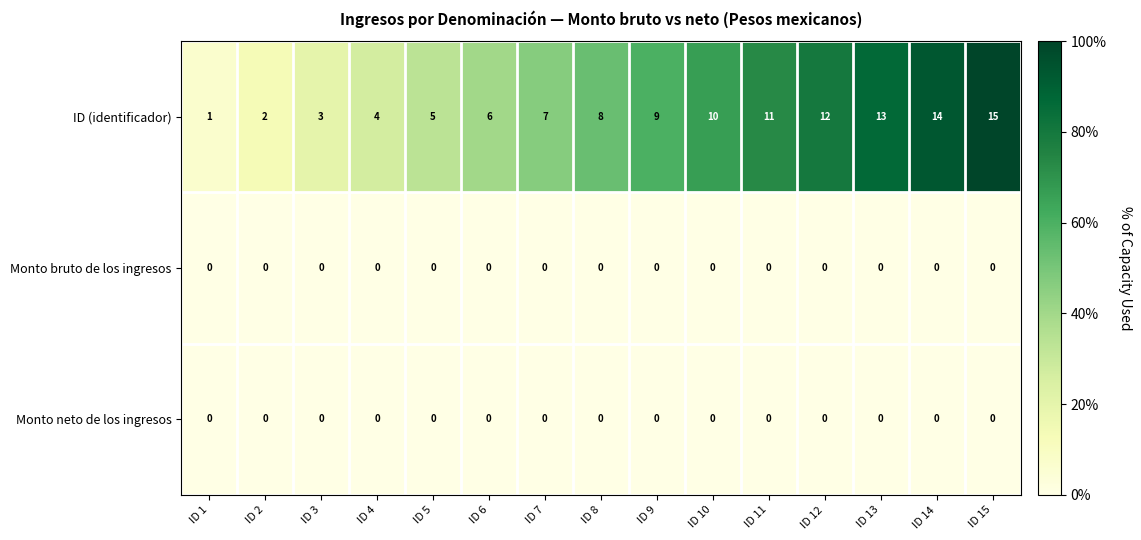

Which category has the highest value across all series?

ID 15